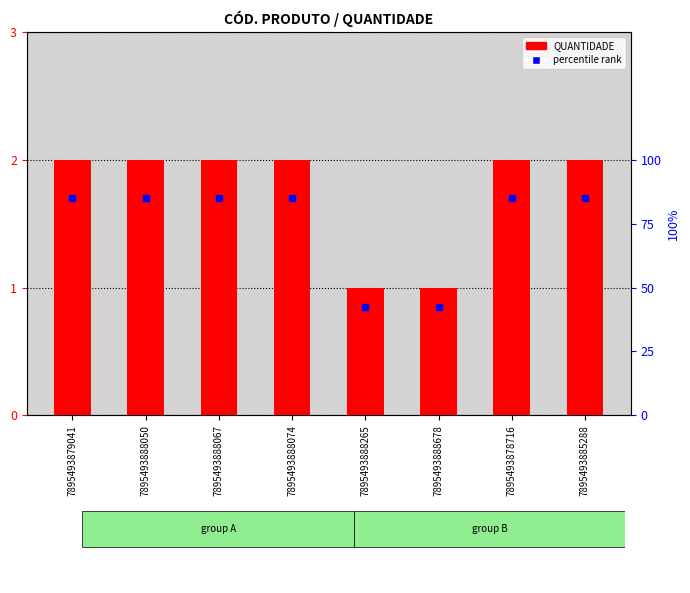

What is the average value?

2